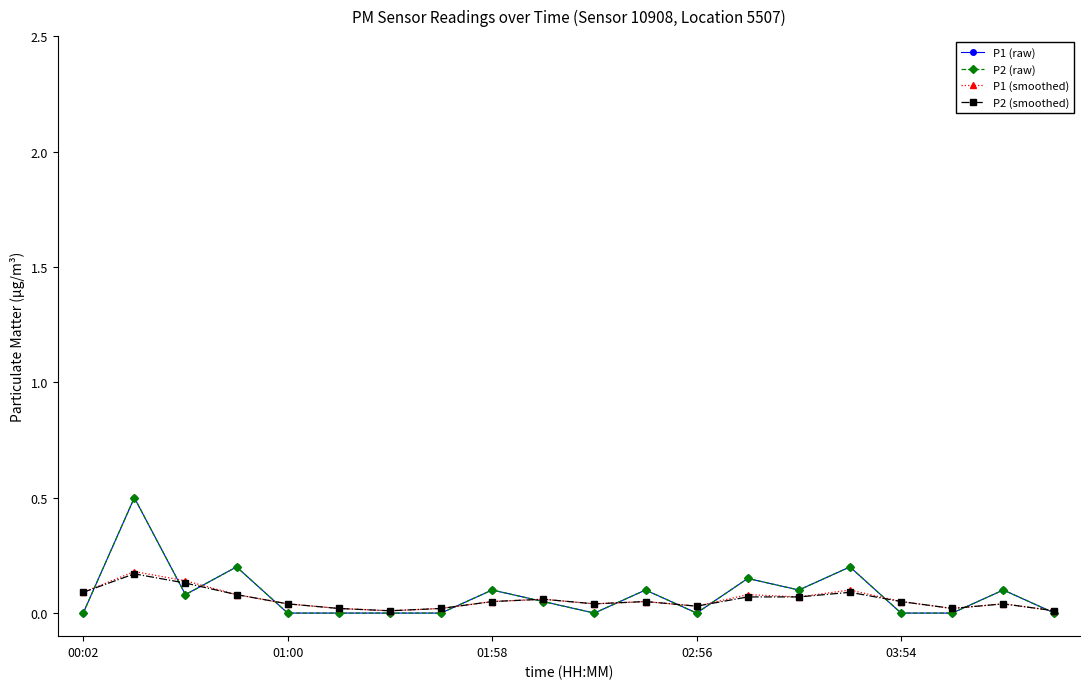

Where is the first local minimum for P2 (smoothed)?

6